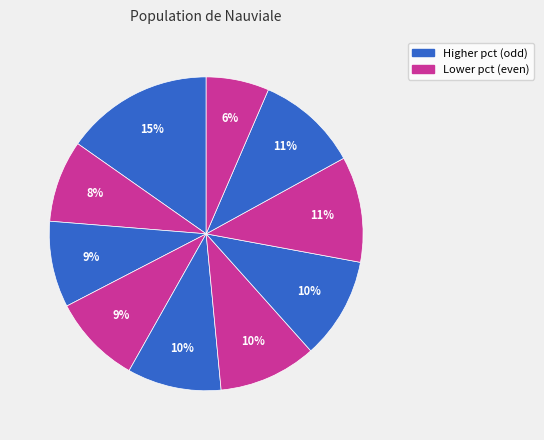

How many slices are in this pie chart?

10